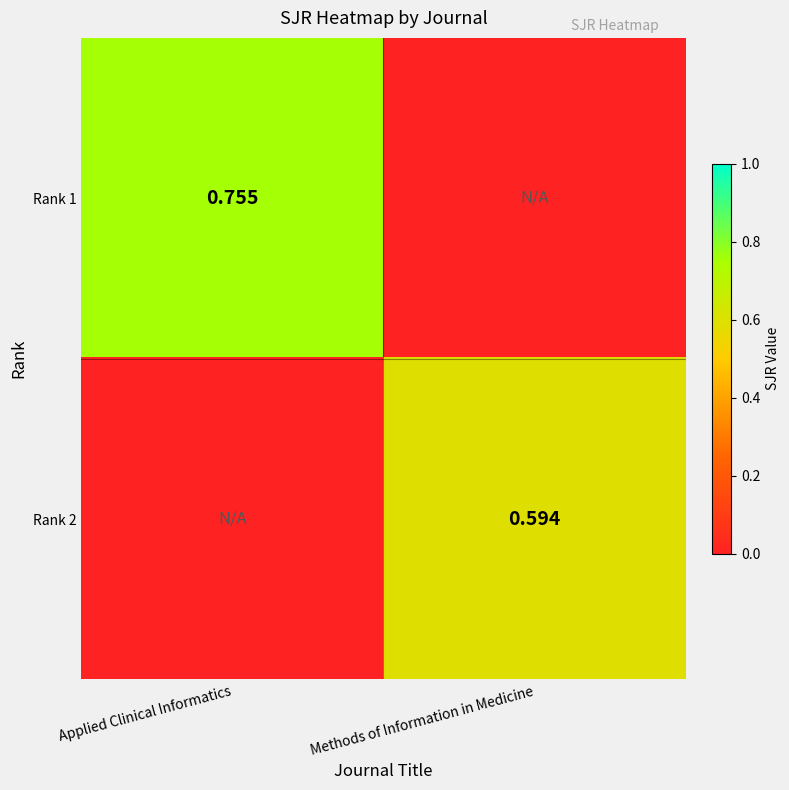

Which has a higher value, Methods of Information in Medicine or Applied Clinical Informatics?

Applied Clinical Informatics